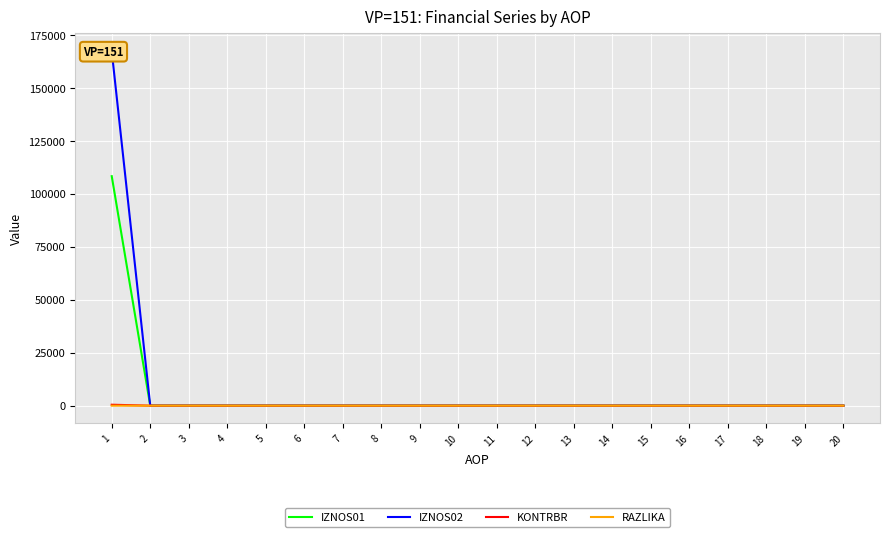

Where is IZNOS01 nearest to the value 54170?

2